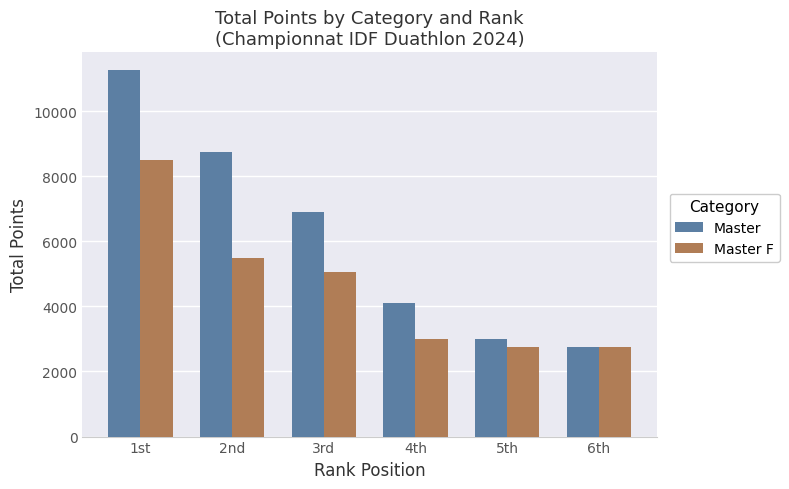

Where is Master F nearest to the value 5625?

2nd